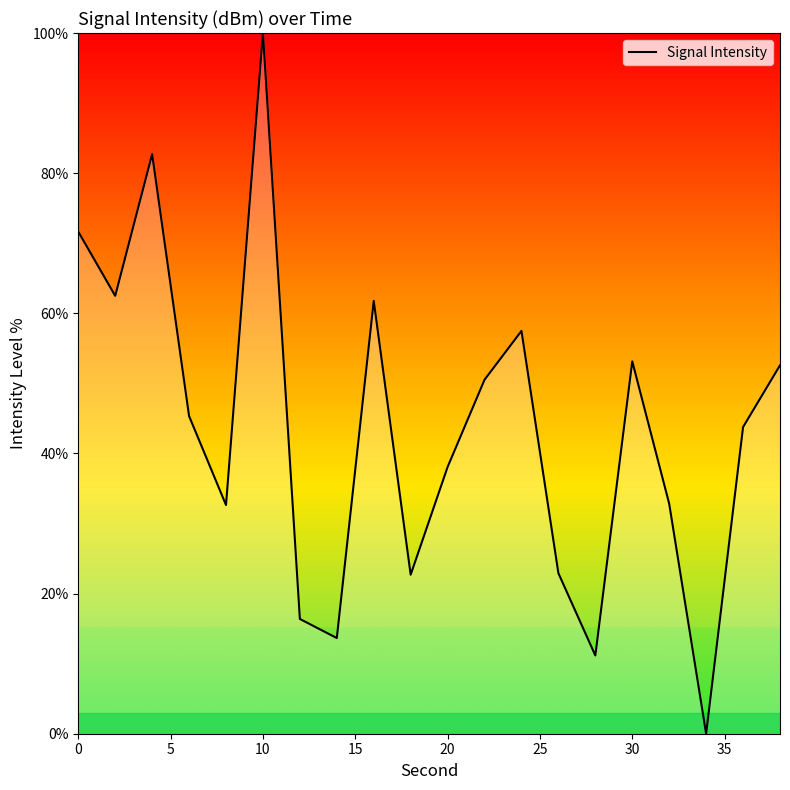

What is the greatest value displayed?

100.0